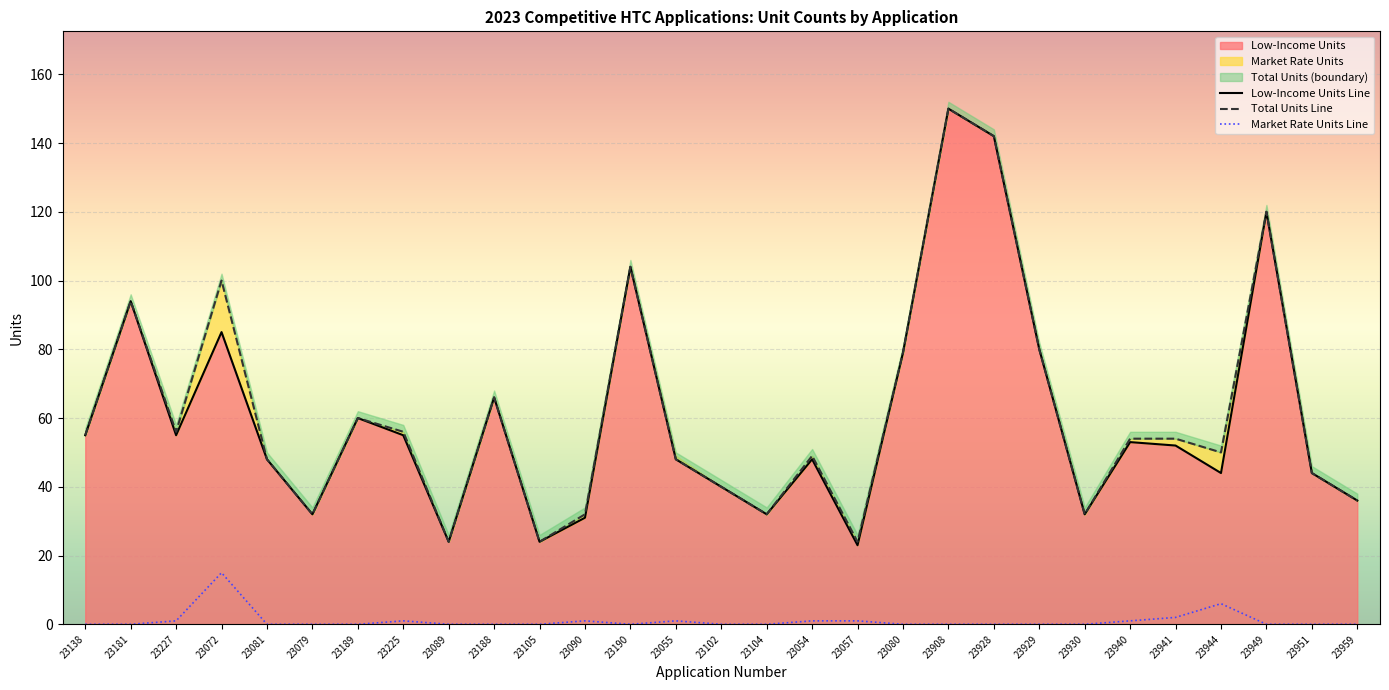

What is the label of the 9th point from the left?

23089